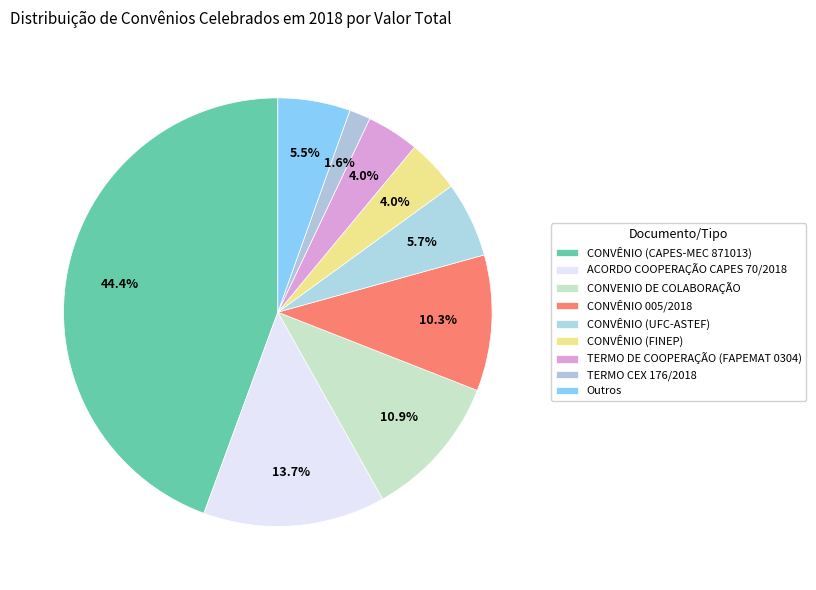

Count the number of slices in the pie.

9